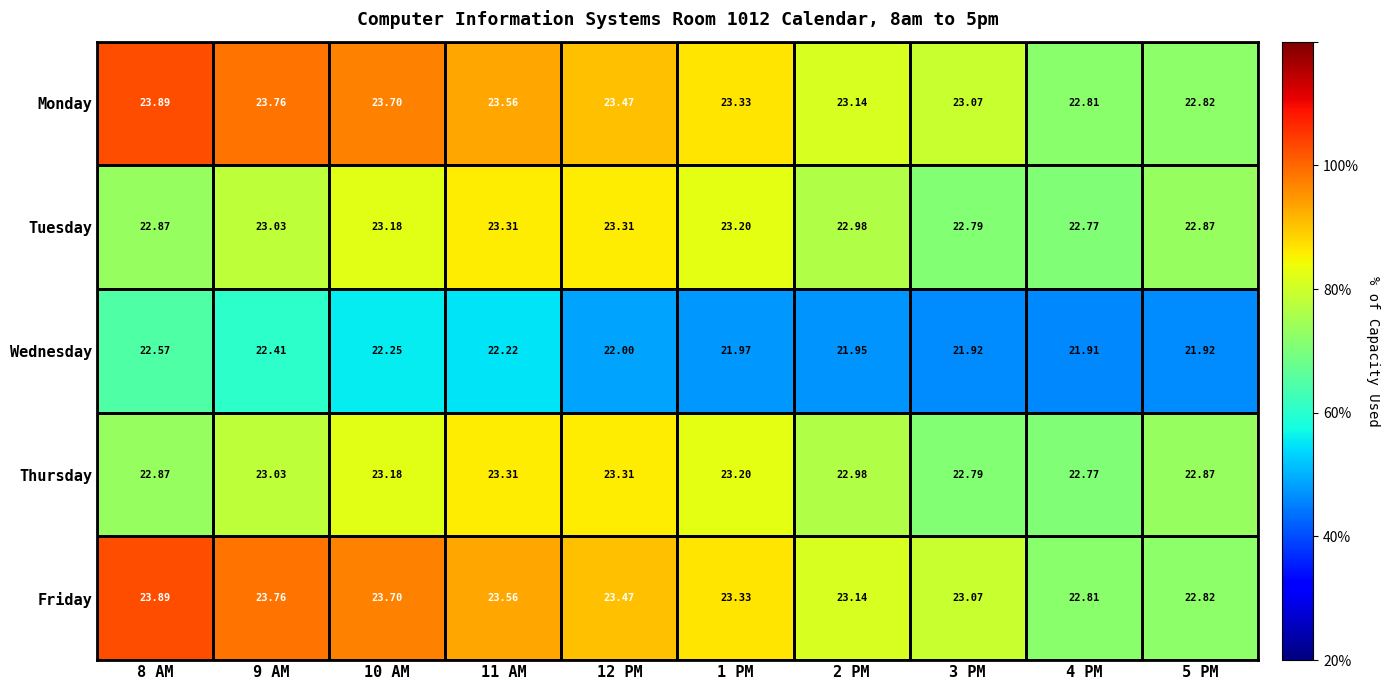

Is the value of Friday at 11 AM greater than the value of Wednesday at 10 AM?

Yes